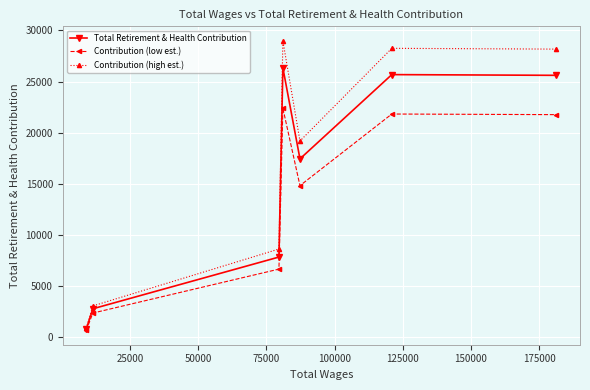

At how many categories does at least one series exceed 2022?

6